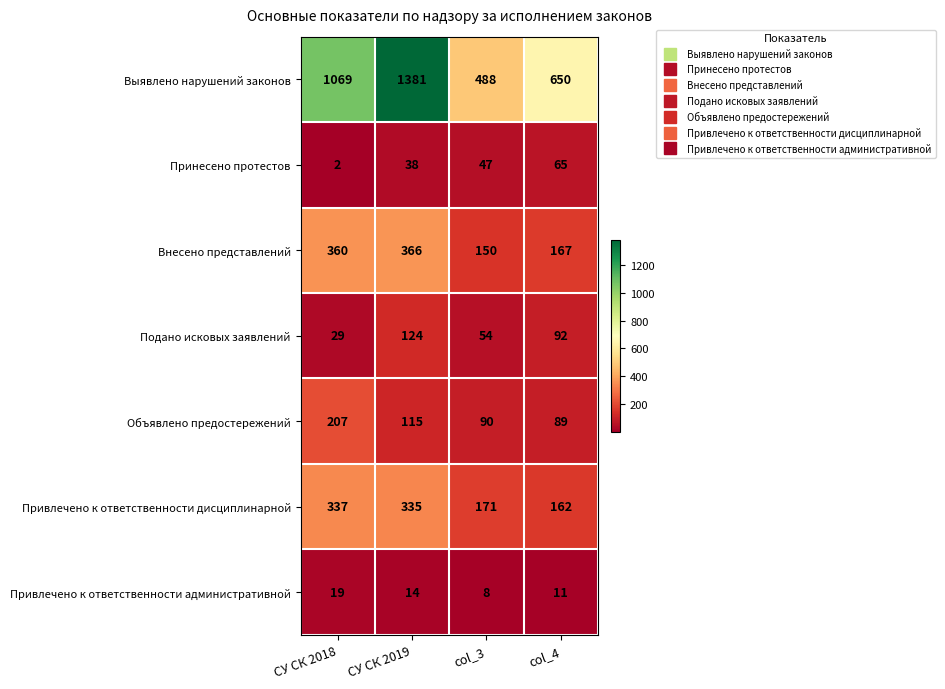

The value of Объявлено предостережений at СУ СК 2018 is 207. True or false?

True